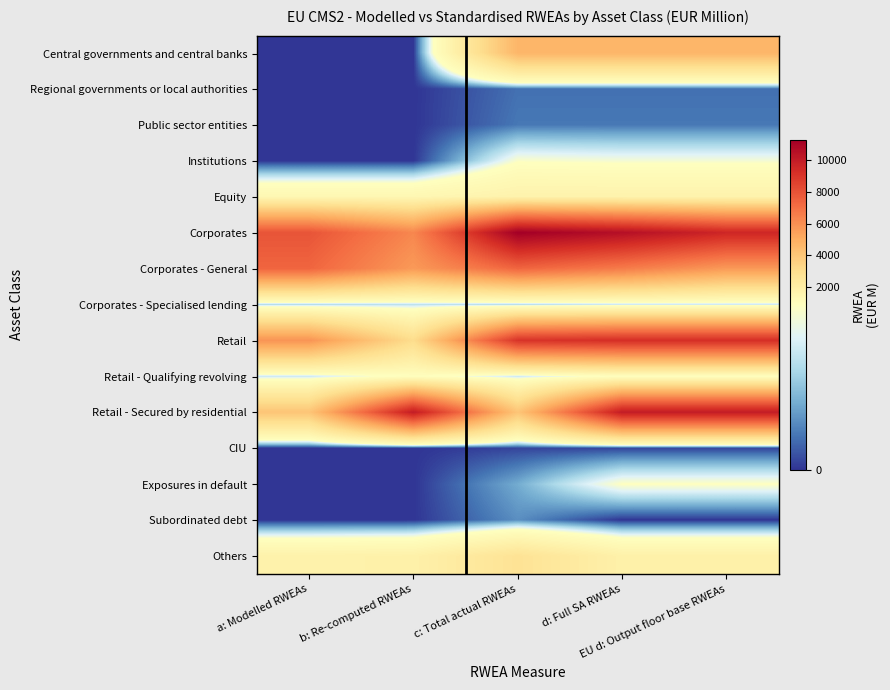

Reading left to right, list all the values displayed in this chart.

Central governments and central banks: a: Modelled RWEAs=0.0	b: Re-computed RWEAs=0.0	c: Total actual RWEAs=4680.3	d: Full SA RWEAs=4680.3	EU d: Output floor base RWEAs=4680.3
Regional governments or local authorities: a: Modelled RWEAs=0.0	b: Re-computed RWEAs=0.0	c: Total actual RWEAs=174.1	d: Full SA RWEAs=174.1	EU d: Output floor base RWEAs=174.1
Public sector entities: a: Modelled RWEAs=0.0	b: Re-computed RWEAs=0.0	c: Total actual RWEAs=194.4	d: Full SA RWEAs=194.4	EU d: Output floor base RWEAs=194.4
Institutions: a: Modelled RWEAs=0.0	b: Re-computed RWEAs=0.0	c: Total actual RWEAs=880.9	d: Full SA RWEAs=842.7	EU d: Output floor base RWEAs=842.7
Equity: a: Modelled RWEAs=1433.3	b: Re-computed RWEAs=1433.3	c: Total actual RWEAs=1722.0	d: Full SA RWEAs=1722.0	EU d: Output floor base RWEAs=1722.0
Corporates: a: Modelled RWEAs=7915.3	b: Re-computed RWEAs=6258.5	c: Total actual RWEAs=11244.9	d: Full SA RWEAs=10533.3	EU d: Output floor base RWEAs=9563.7
Corporates - General: a: Modelled RWEAs=7348.1	b: Re-computed RWEAs=5653.4	c: Total actual RWEAs=7348.1	d: Full SA RWEAs=6623.0	EU d: Output floor base RWEAs=5653.4
Corporates - Specialised lending: a: Modelled RWEAs=567.2	b: Re-computed RWEAs=605.2	c: Total actual RWEAs=567.2	d: Full SA RWEAs=644.5	EU d: Output floor base RWEAs=644.5
Retail: a: Modelled RWEAs=5854.3	b: Re-computed RWEAs=3074.4	c: Total actual RWEAs=9025.6	d: Full SA RWEAs=9243.1	EU d: Output floor base RWEAs=9243.1
Retail - Qualifying revolving: a: Modelled RWEAs=646.8	b: Re-computed RWEAs=983.5	c: Total actual RWEAs=646.8	d: Full SA RWEAs=983.5	EU d: Output floor base RWEAs=983.5
Retail - Secured by residential: a: Modelled RWEAs=4072.9	b: Re-computed RWEAs=10009.3	c: Total actual RWEAs=4072.9	d: Full SA RWEAs=10009.3	EU d: Output floor base RWEAs=10009.3
CIU: a: Modelled RWEAs=0.0	b: Re-computed RWEAs=0.0	c: Total actual RWEAs=47.0	d: Full SA RWEAs=47.0	EU d: Output floor base RWEAs=47.0
Exposures in default: a: Modelled RWEAs=0.0	b: Re-computed RWEAs=0.0	c: Total actual RWEAs=365.2	d: Full SA RWEAs=912.2	EU d: Output floor base RWEAs=912.2
Subordinated debt: a: Modelled RWEAs=0.0	b: Re-computed RWEAs=0.0	c: Total actual RWEAs=268.7	d: Full SA RWEAs=0.0	EU d: Output floor base RWEAs=0.0
Others: a: Modelled RWEAs=1768.7	b: Re-computed RWEAs=1827.9	c: Total actual RWEAs=2737.2	d: Full SA RWEAs=1827.9	EU d: Output floor base RWEAs=1827.9